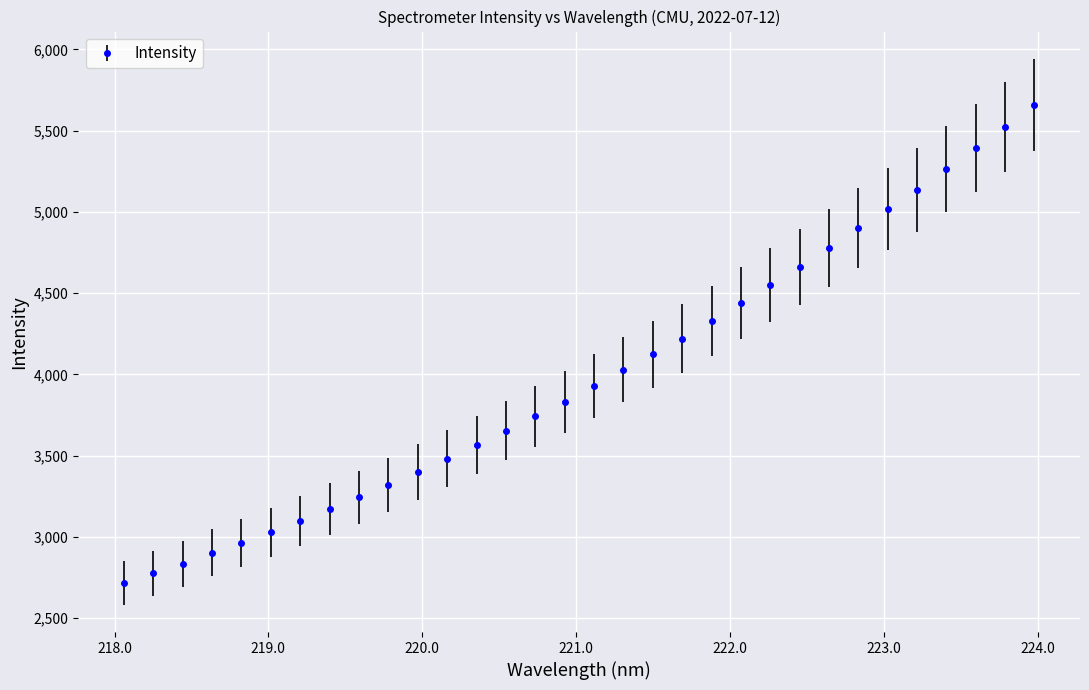

What is the average value?

3989.6